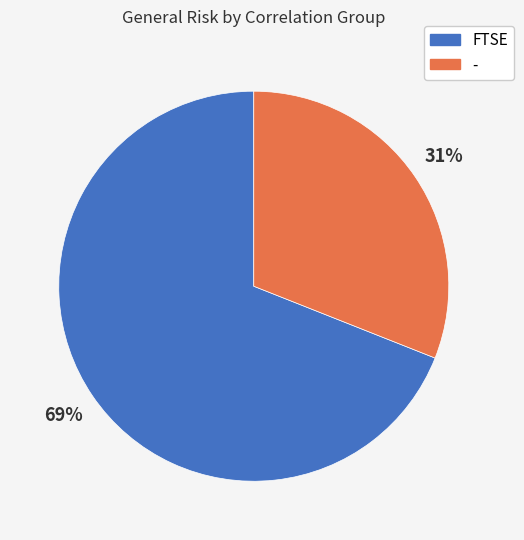

Which slice is the smallest?

-